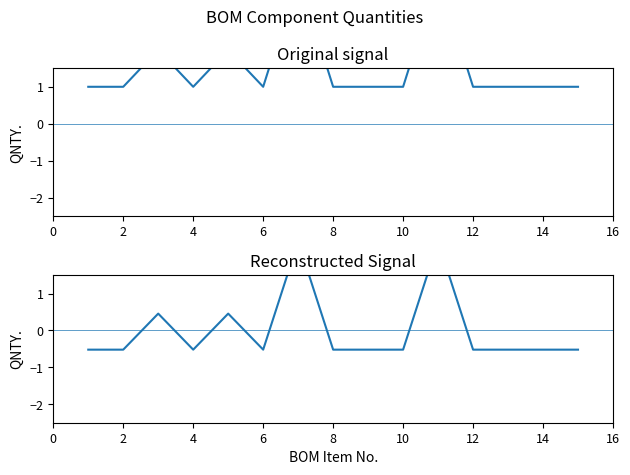

Reading left to right, what are all the values shown in this chart?

-0.5	-0.5	0.5	-0.5	0.5	-0.5	2.4	-0.5	-0.5	-0.5	2.4	-0.5	-0.5	-0.5	-0.5